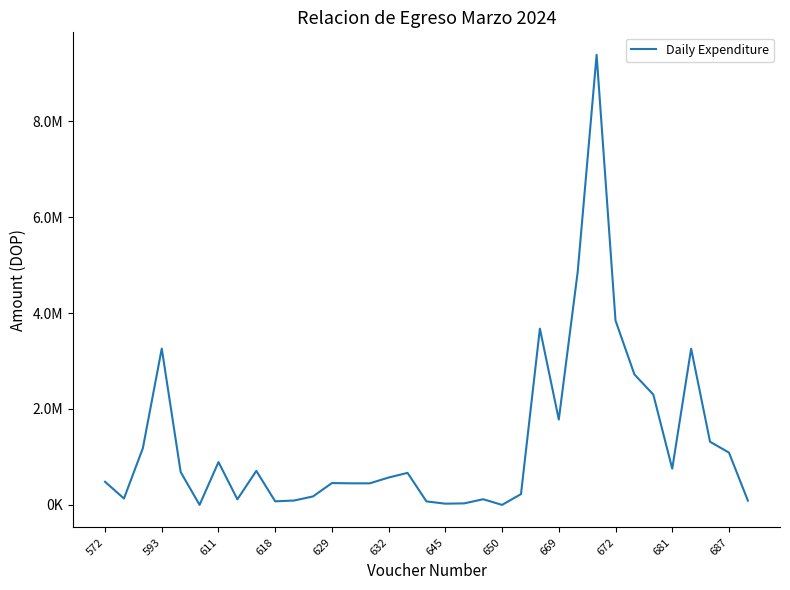

What is the value of the 26th point from the left?

4860000.0